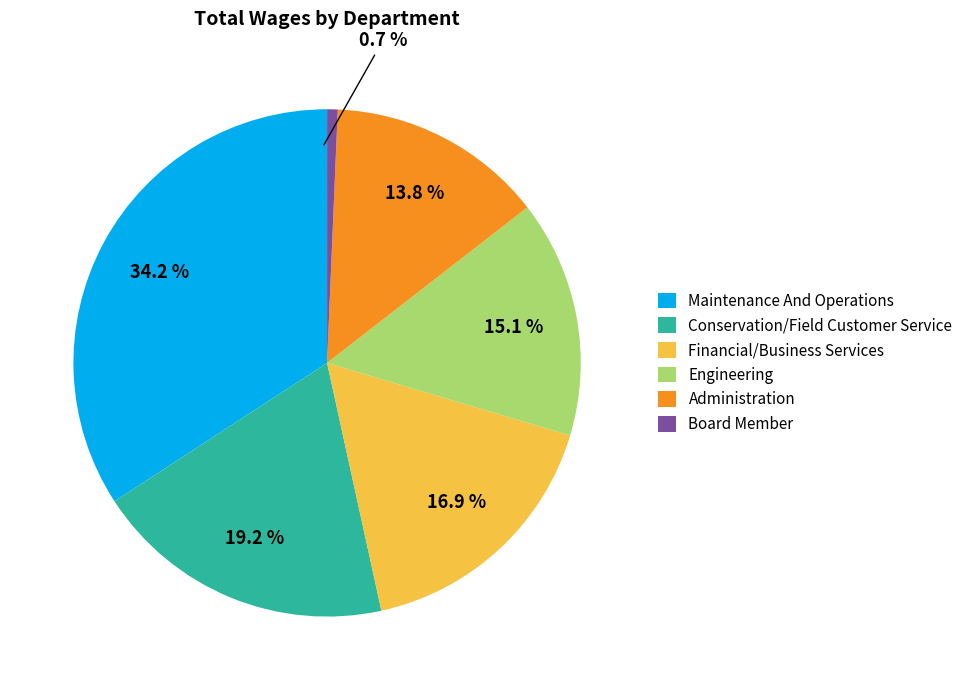

Is it true that Board Member is 1% of the pie?

True